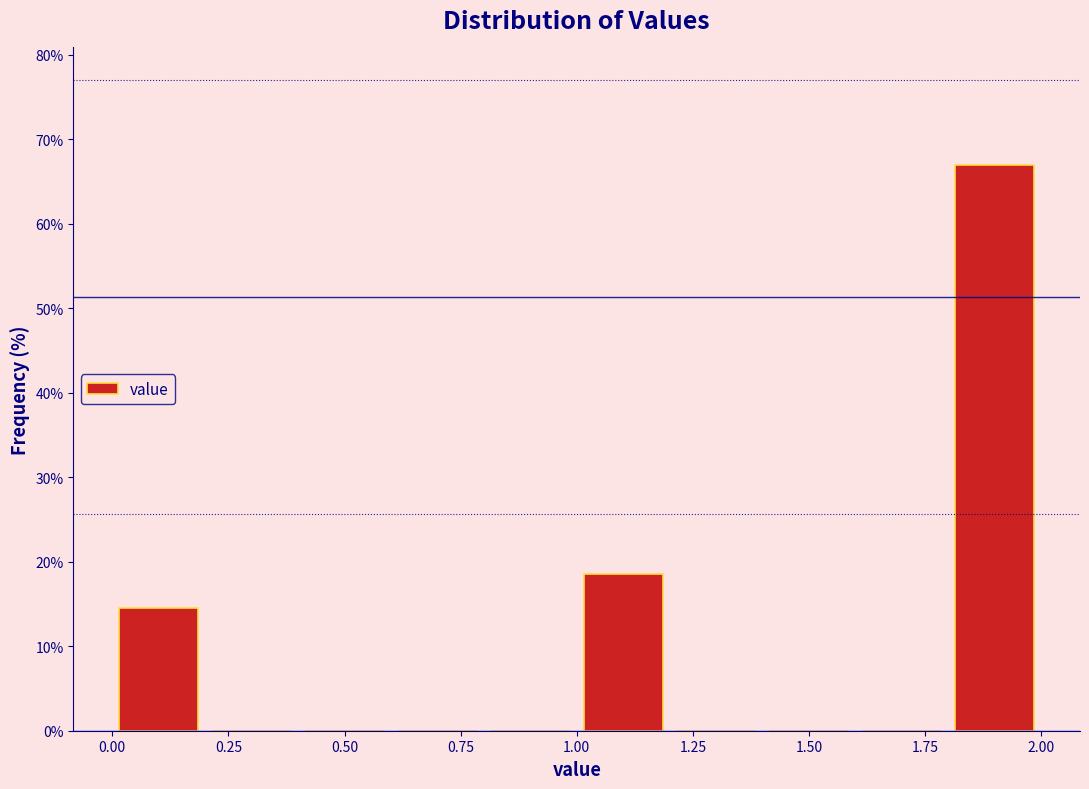

Reading left to right, transcribe this chart: for each bar, give the range it covers on the x-axis and its height. The values are not printed on the chart, so give them approximately, as read against the axis.

0.0 to 0.2: 15
0.2 to 0.4: 0
0.4 to 0.6: 0
0.6 to 0.8: 0
0.8 to 1.0: 0
1.0 to 1.2: 19
1.2 to 1.4: 0
1.4 to 1.6: 0
1.6 to 1.8: 0
1.8 to 2.0: 67